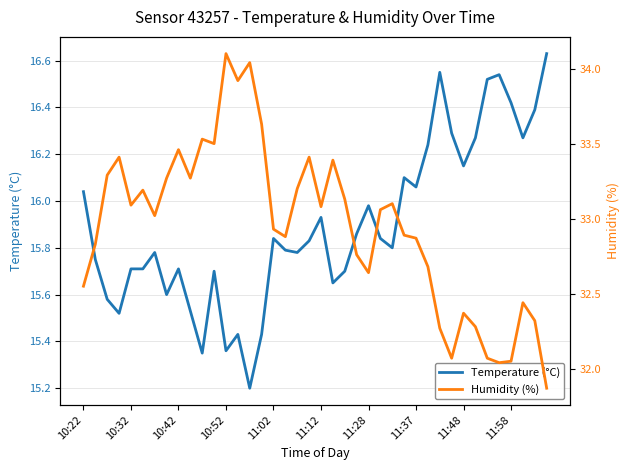

Which series has the largest range (max minus min)?

Humidity (%)